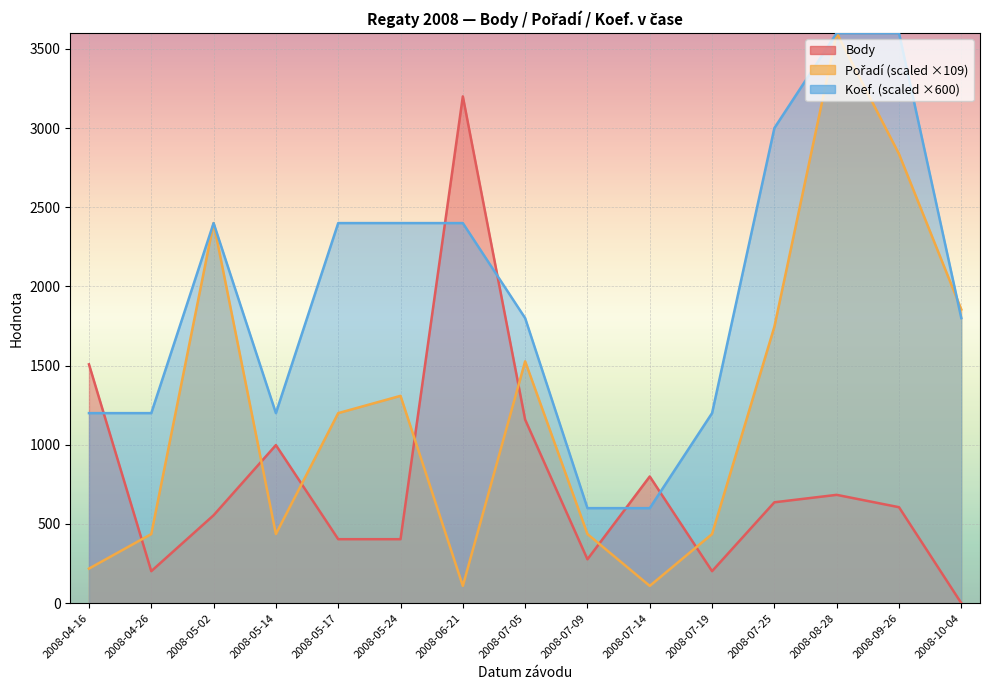

What is the total value across all series at 2008-05-24?

4113.1